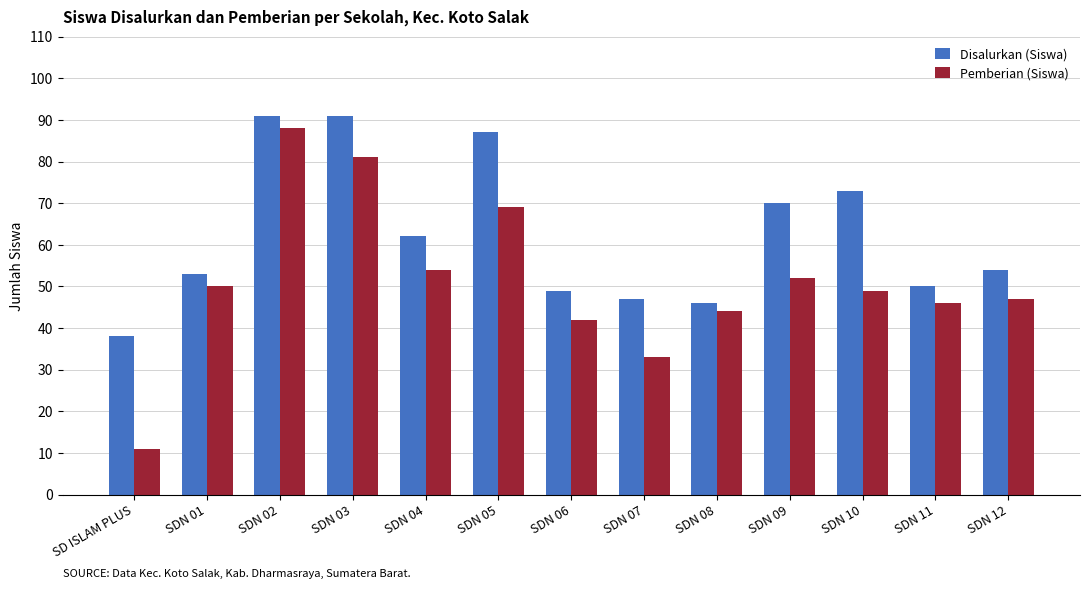

Reading left to right, transcribe all the data shown in this chart.

Disalurkan (Siswa): SD ISLAM PLUS=38	SDN 01=53	SDN 02=91	SDN 03=91	SDN 04=62	SDN 05=87	SDN 06=49	SDN 07=47	SDN 08=46	SDN 09=70	SDN 10=73	SDN 11=50	SDN 12=54
Pemberian (Siswa): SD ISLAM PLUS=11	SDN 01=50	SDN 02=88	SDN 03=81	SDN 04=54	SDN 05=69	SDN 06=42	SDN 07=33	SDN 08=44	SDN 09=52	SDN 10=49	SDN 11=46	SDN 12=47